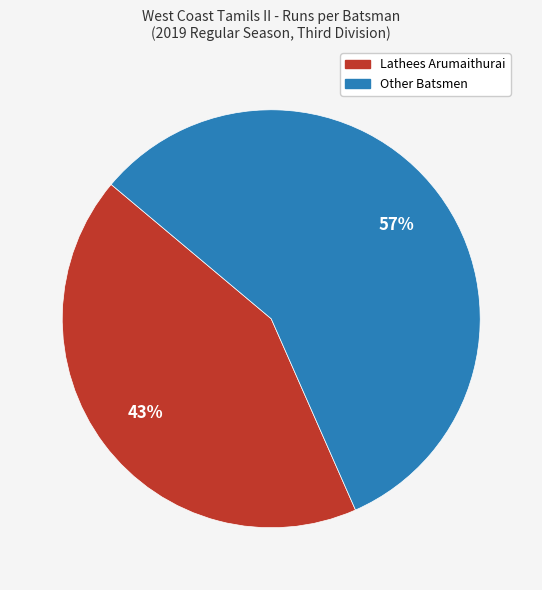

Does any single category account for the majority?

Yes